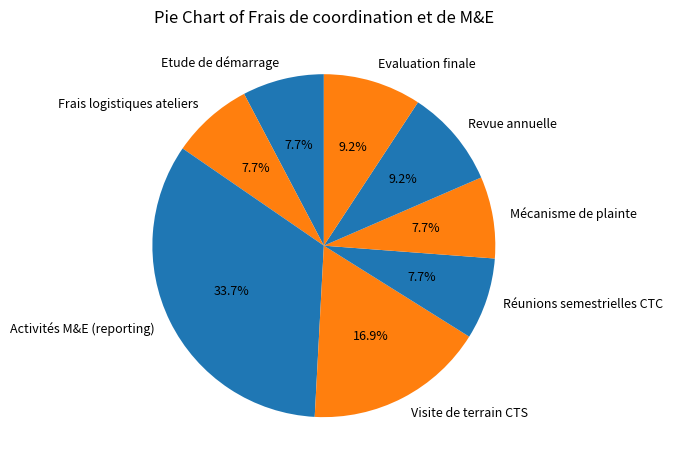

Combined, what portion of the pie is Etude de démarrage and Réunions semestrielles CTC?

15.4%